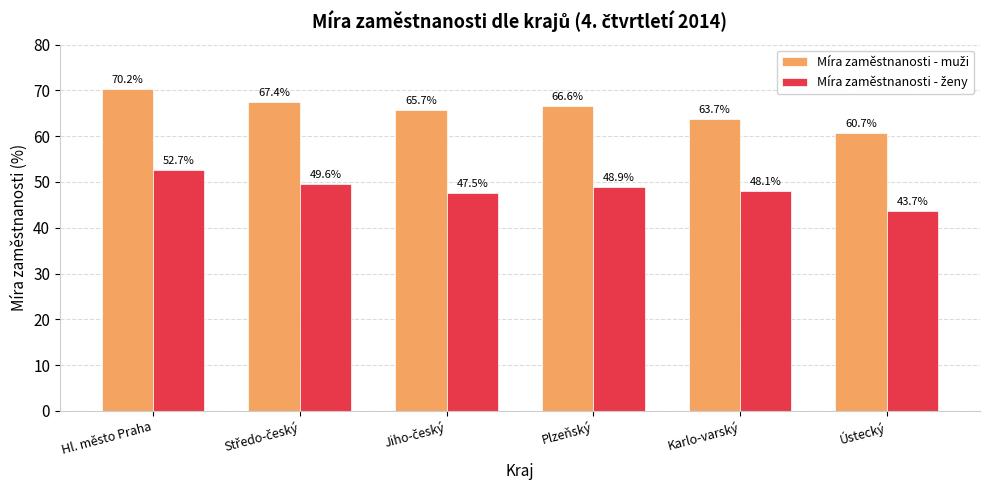

What is the difference between the highest and lowest values at Karlo-varský?

15.6